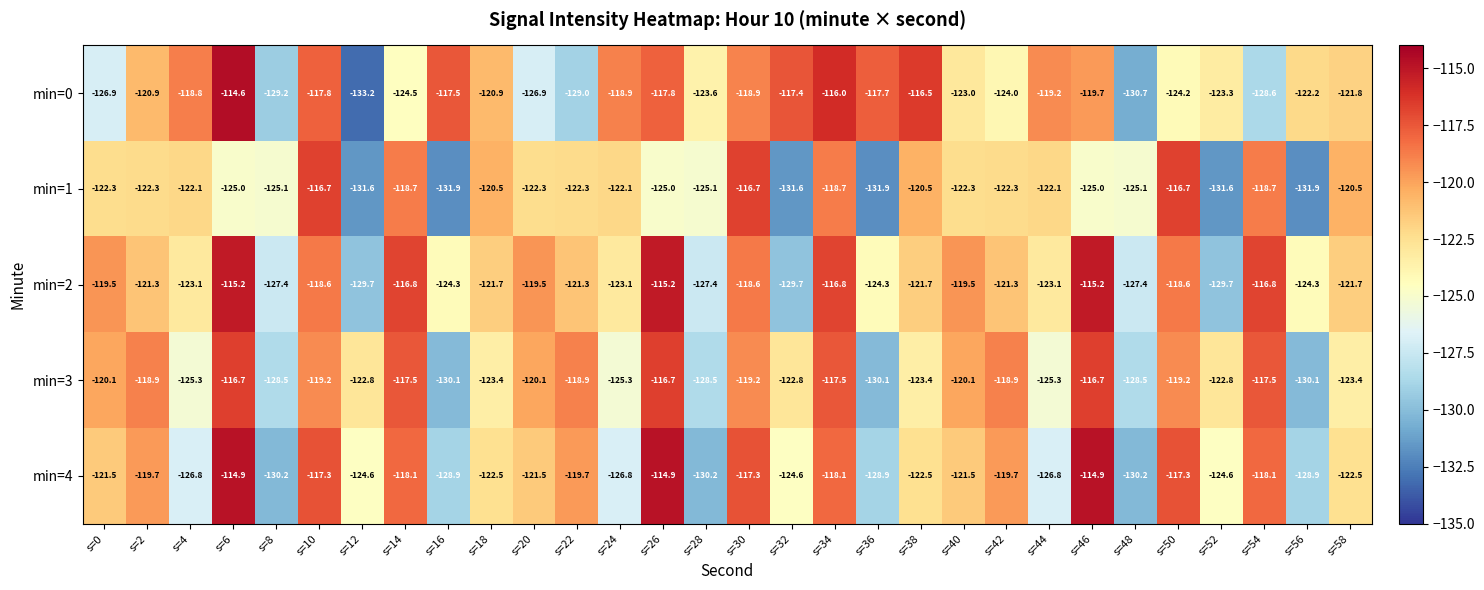

What is the difference between the min=4 values at s=10 and s=28?

12.9